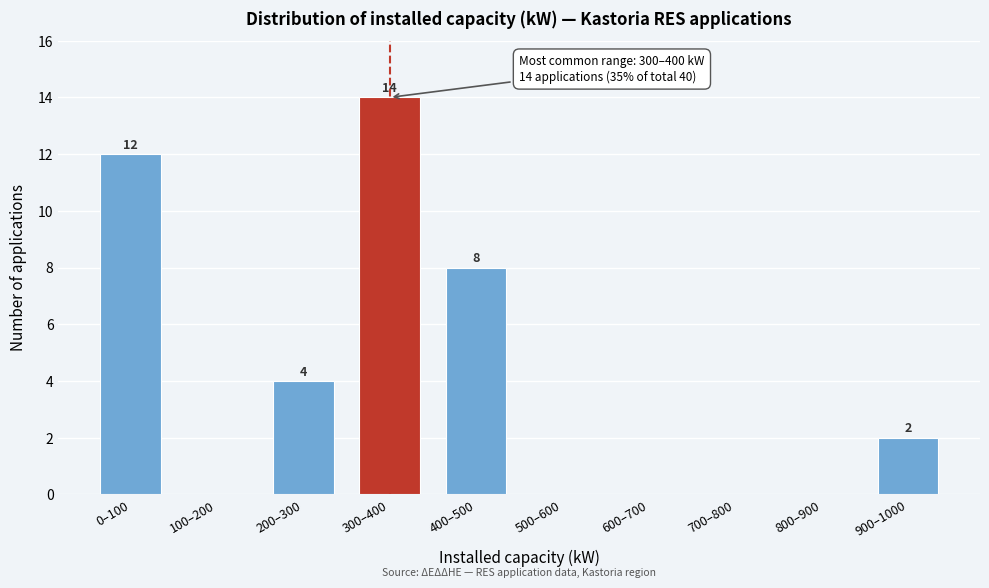

Reading right to left, extract all data points from this chart.

900–1000=2	800–900=0	700–800=0	600–700=0	500–600=0	400–500=8	300–400=14	200–300=4	100–200=0	0–100=12